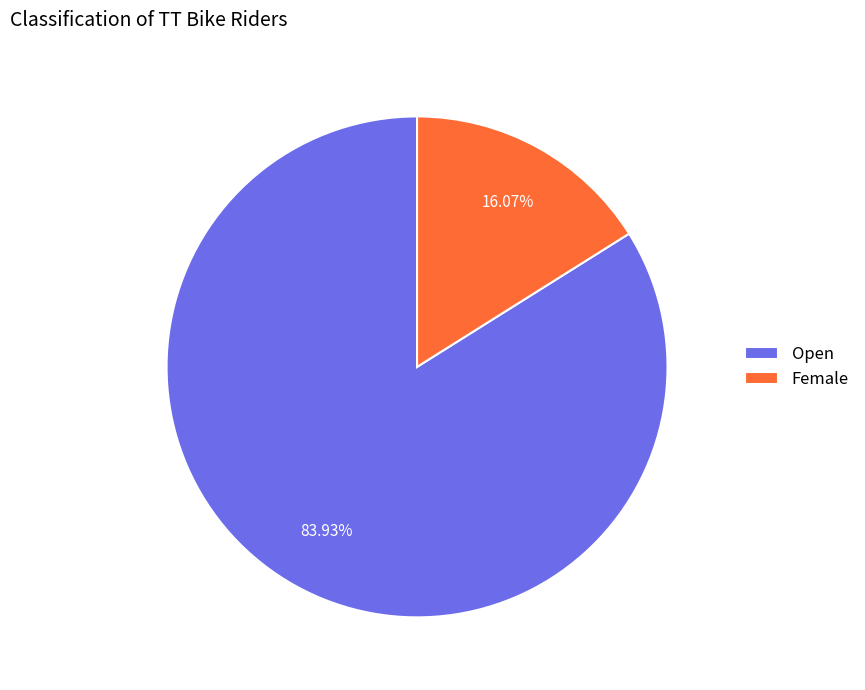

To the nearest percent, what is the difference between the largest and smallest slice percentages?

68%